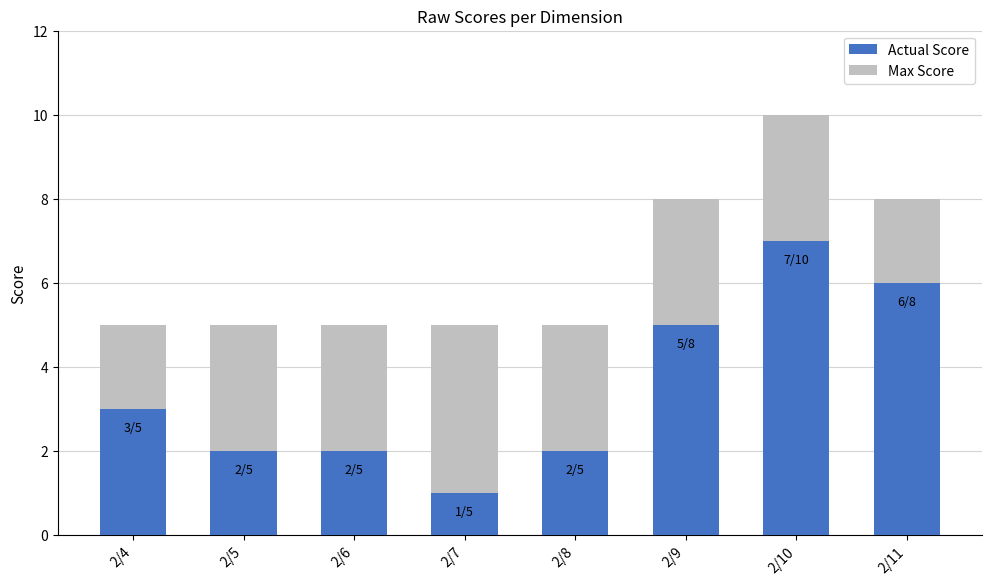

At which category is the sum across all series the highest?

2/10